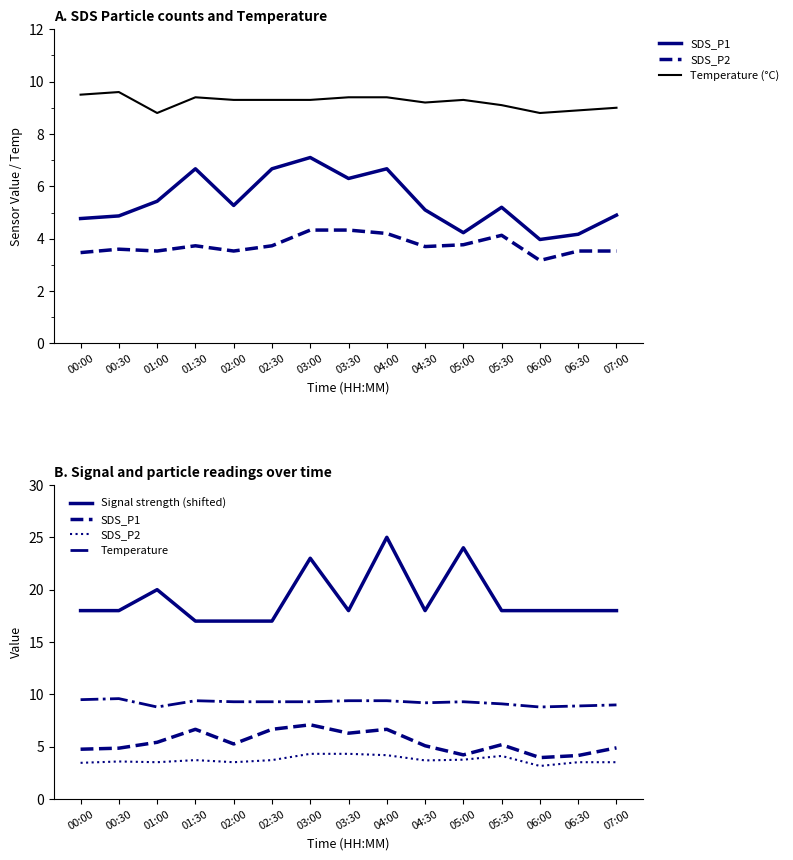

Rank the categories by Signal strength (shifted) value from highest to lowest.

04:00, 05:00, 03:00, 01:00, 00:00, 00:30, 03:30, 04:30, 05:30, 06:00, 06:30, 07:00, 01:30, 02:00, 02:30